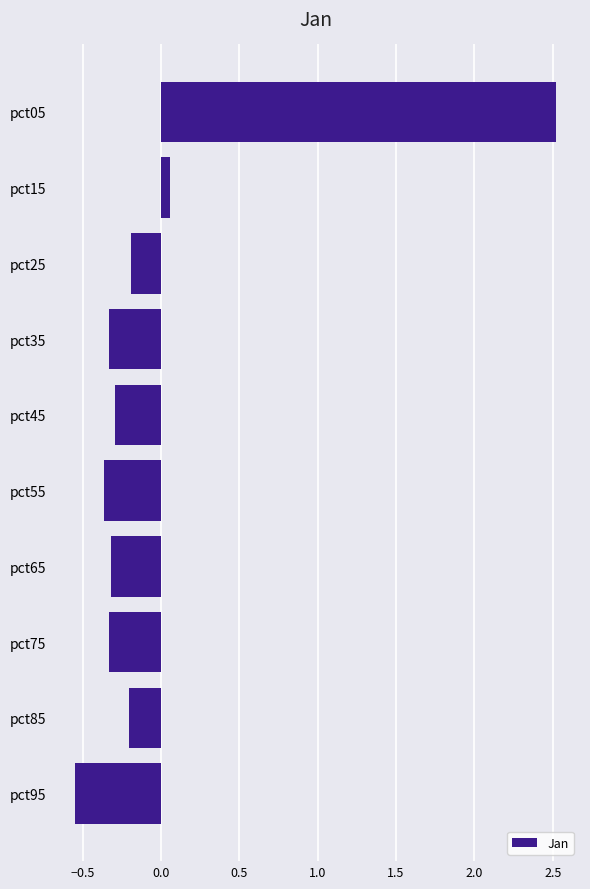

Which label corresponds to the largest value in the chart?

pct05